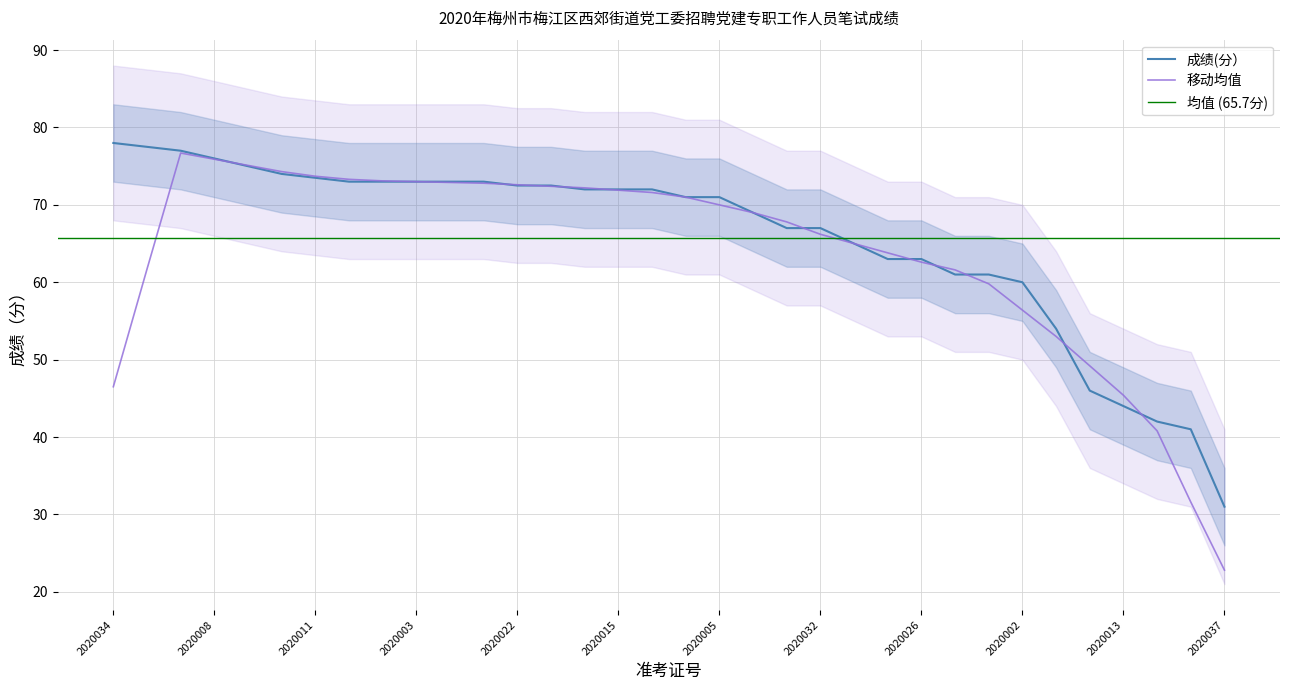

What is the maximum value shown in the chart?

78.0